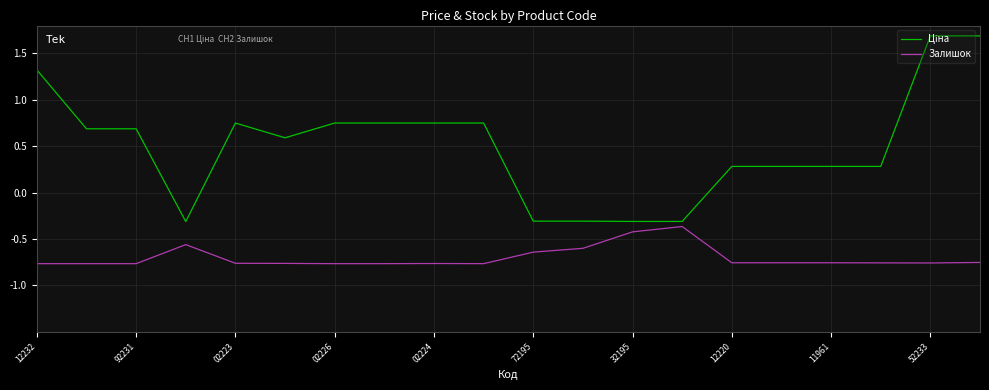

At how many categories does at least one series exceed 0?

15